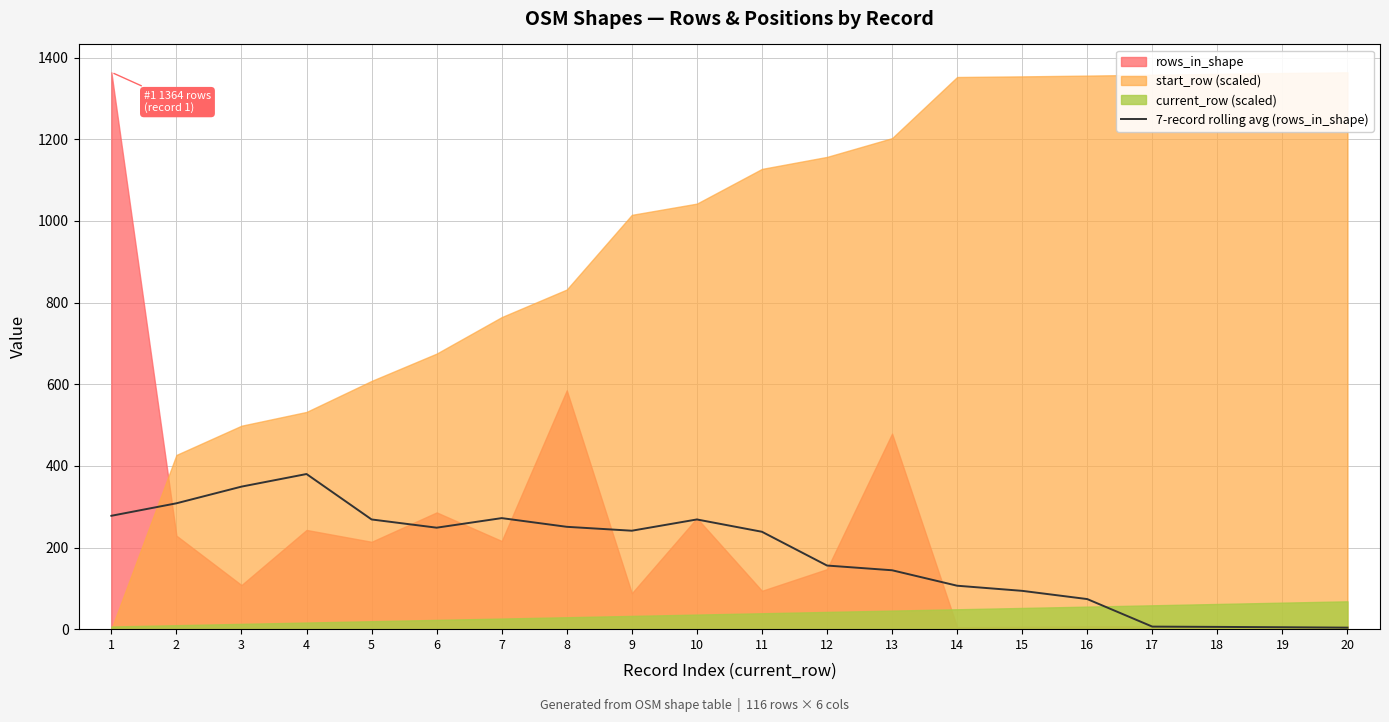

At which category does the chart reach its minimum across all series?

20